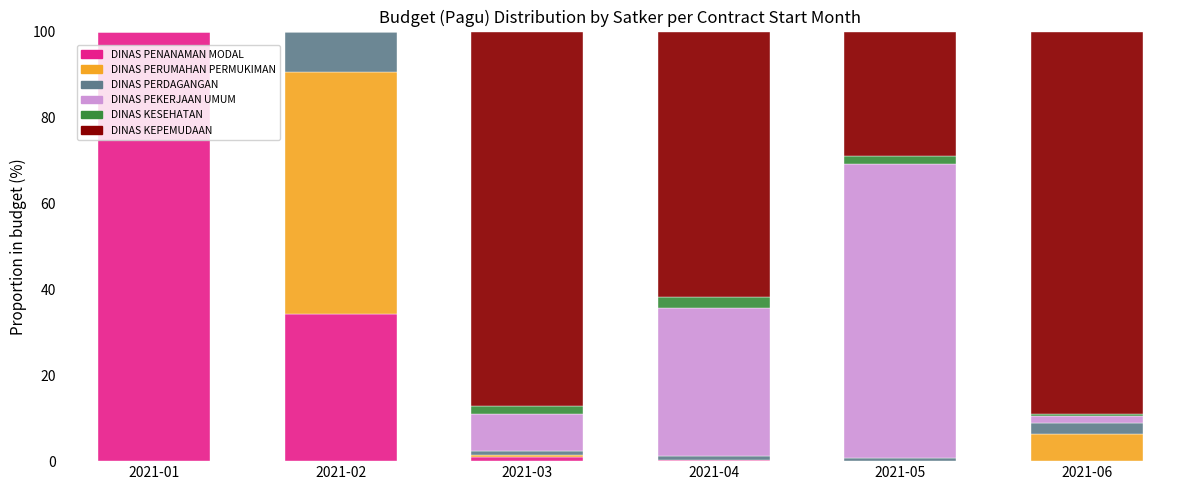

At which label is DINAS PENANAMAN MODAL closest to 50?

2021-02